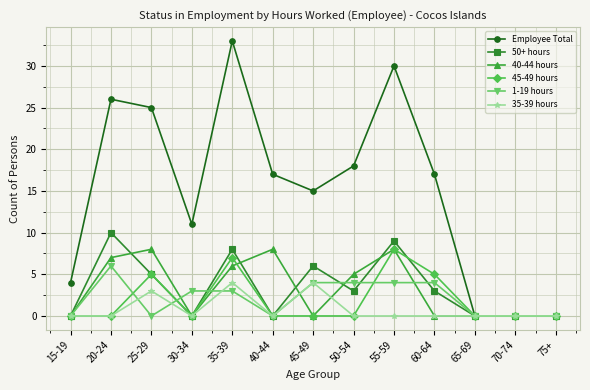

At which category does 40-44 hours reach its first local valley?

30-34